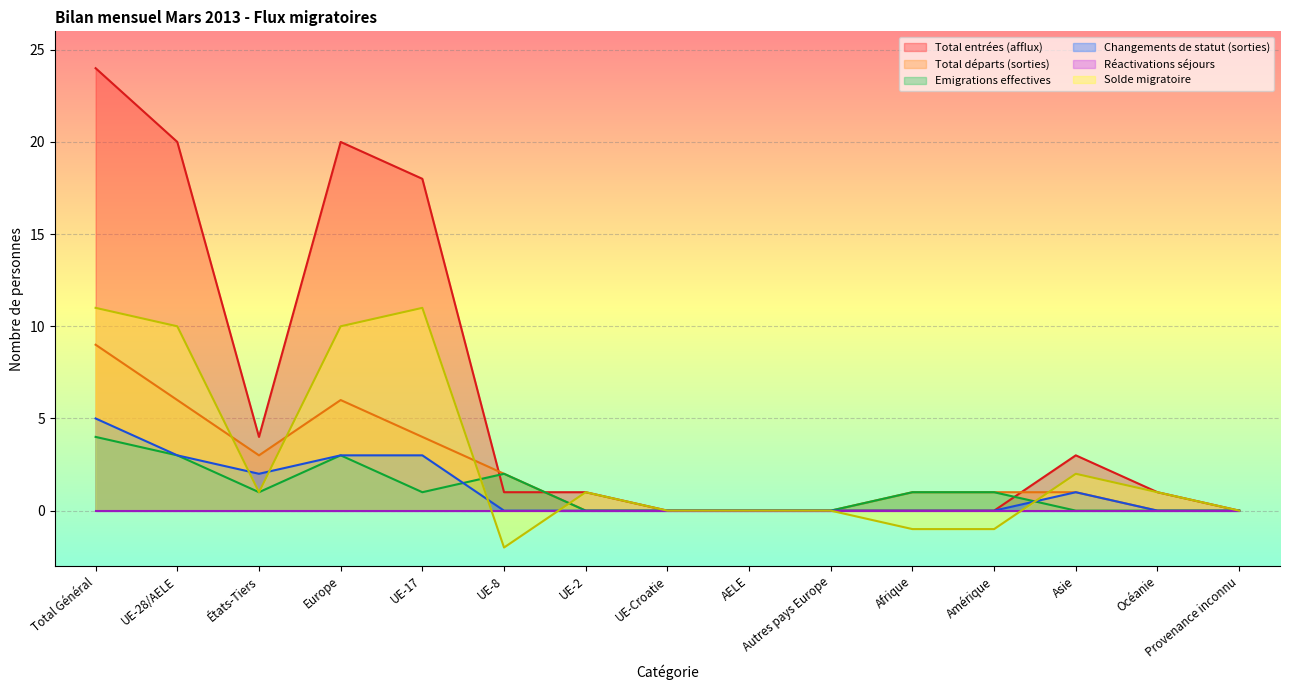

Does the chart display data point markers on the line(s)?

No